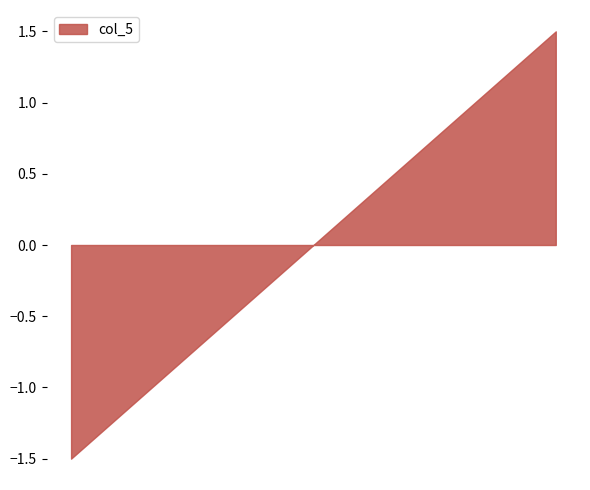

True or false: there are more than 0 points higher than both neighbors.

False